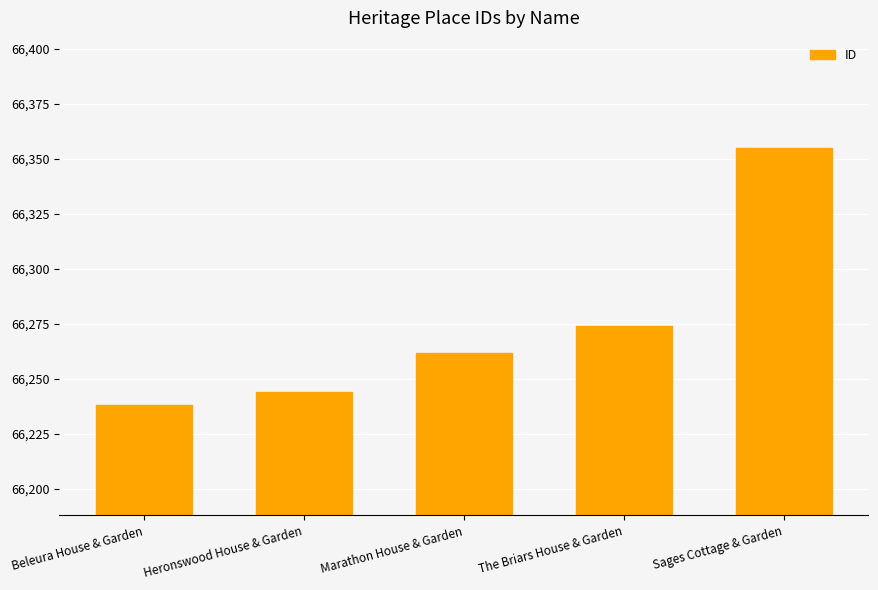

What is the difference between the values at Sages Cottage & Garden and Marathon House & Garden?

93